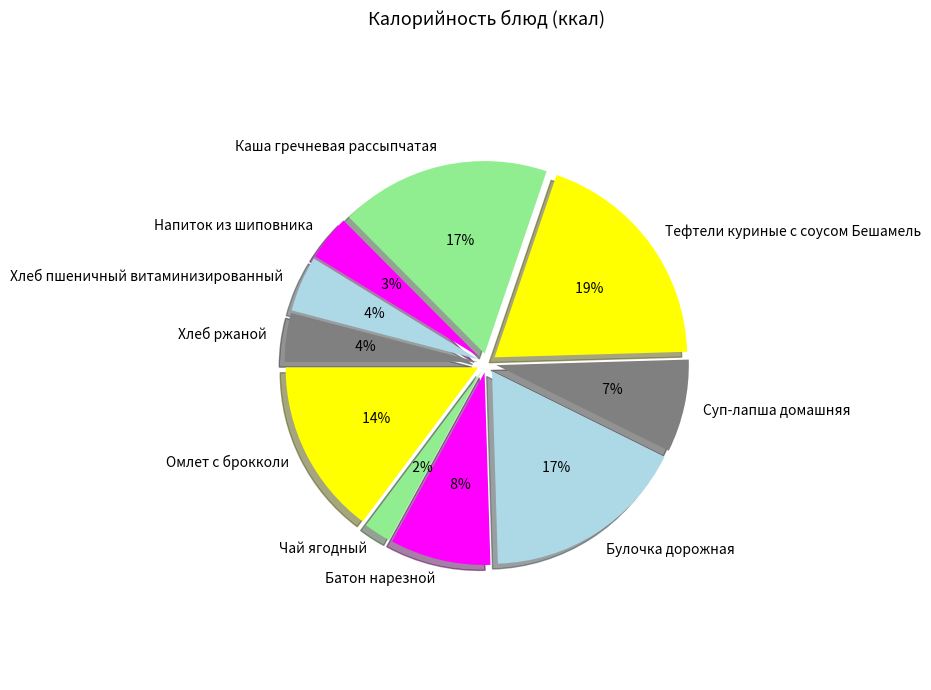

What percentage is NOT represented by Булочка дорожная?

82.8%